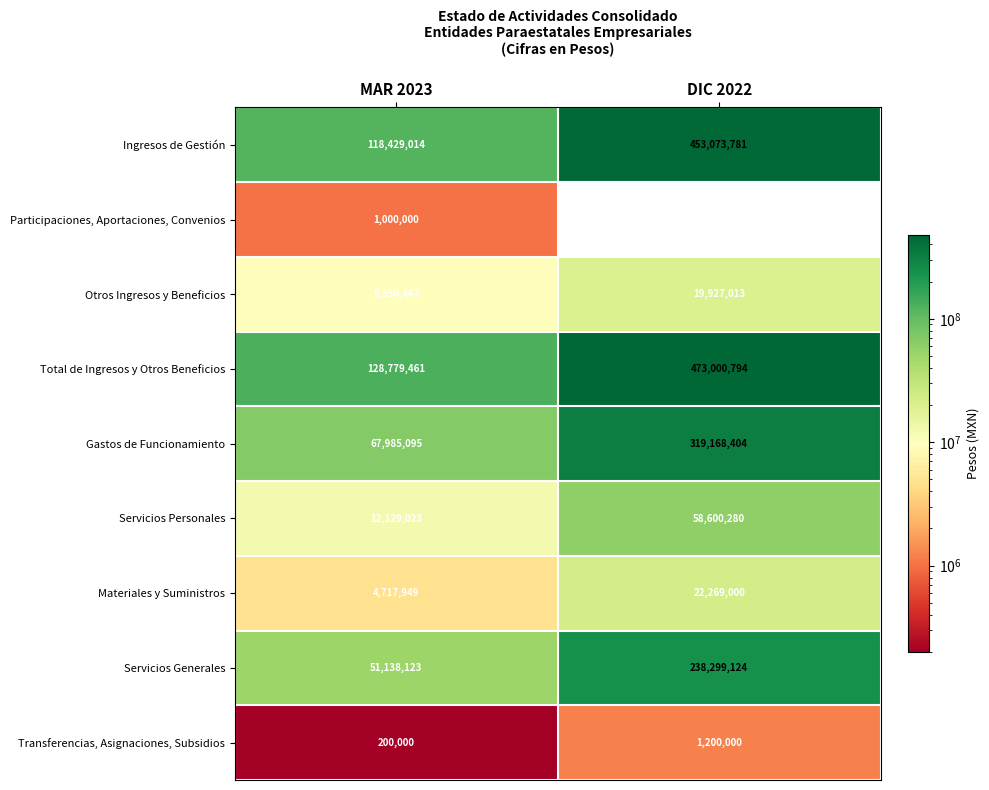

Reading left to right, what are all the values shown in this chart?

Ingresos de Gestión: 118429014	453073781
Participaciones, Aportaciones, Convenios: 1000000	0
Otros Ingresos y Beneficios: 9350447	19927013
Total de Ingresos y Otros Beneficios: 128779461	473000794
Gastos de Funcionamiento: 67985095	319168404
Servicios Personales: 12129023	58600280
Materiales y Suministros: 4717949	22269000
Servicios Generales: 51138123	238299124
Transferencias, Asignaciones, Subsidios: 200000	1200000